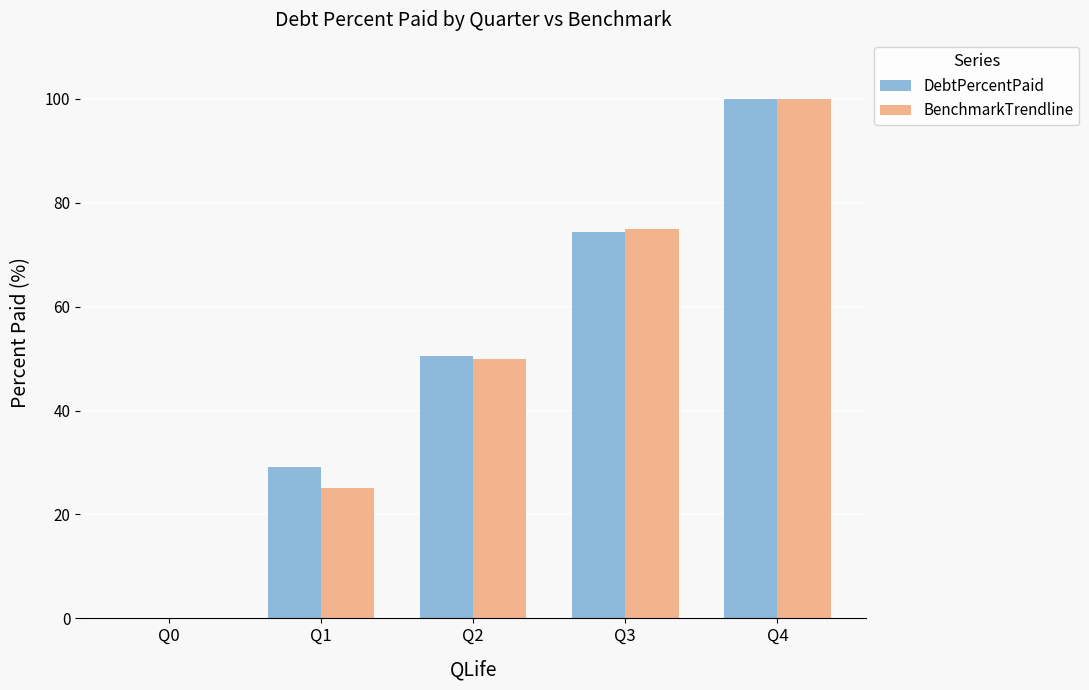

How many distinct data groups are displayed?

2